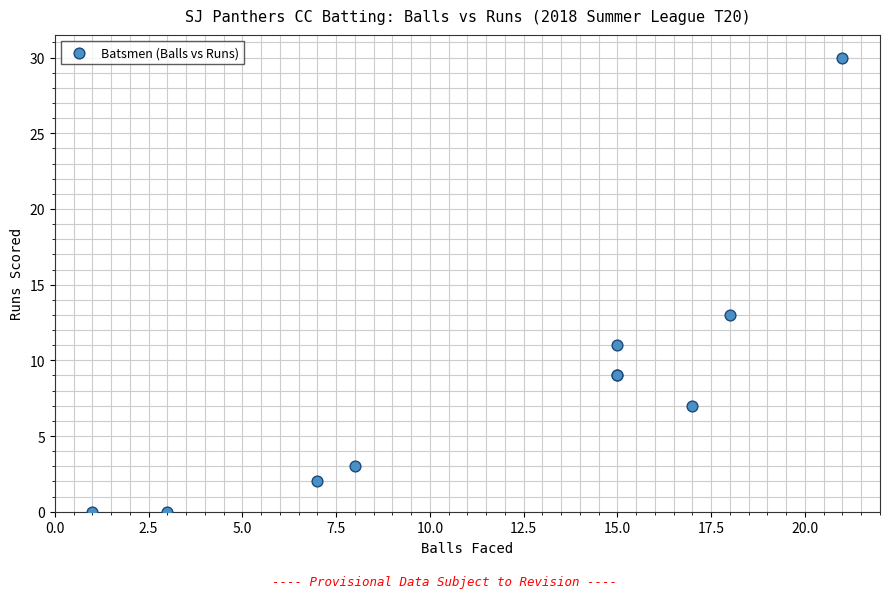

What Y value in the scatter plot is closest to 15?

13